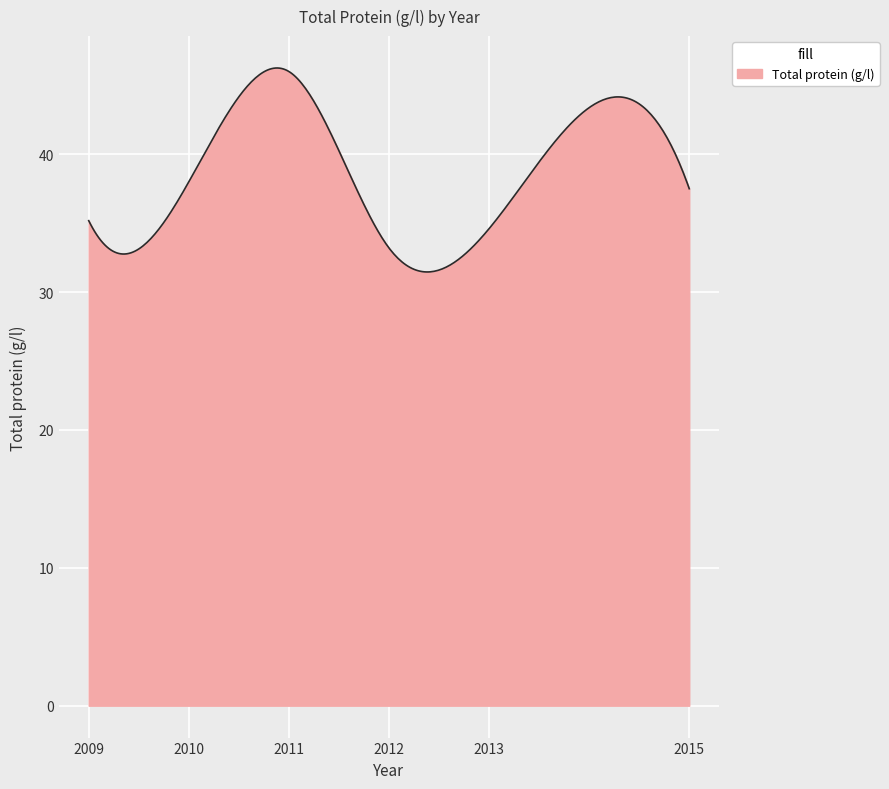

What is the difference between the maximum and minimum values?

14.8